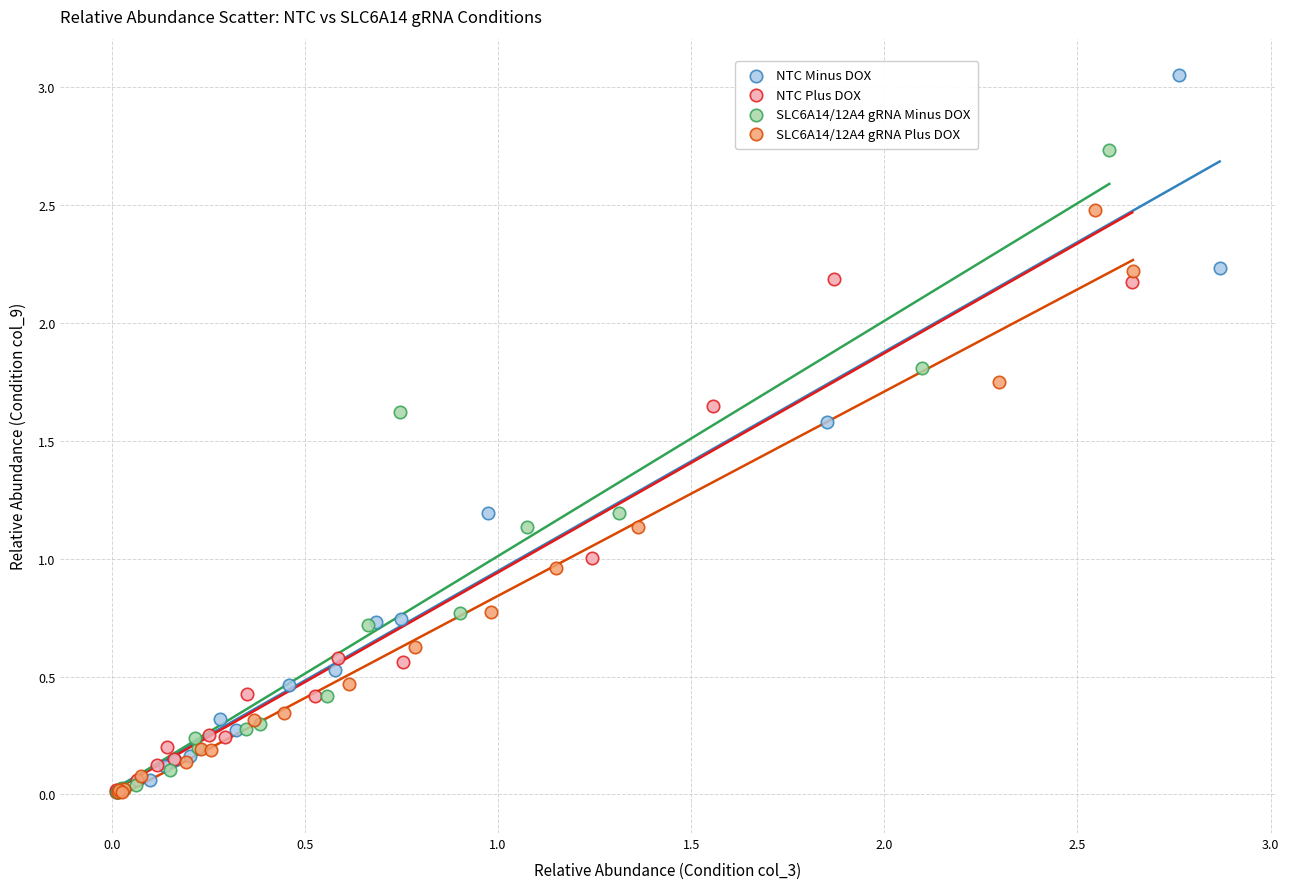

Which series has the largest Y range (max minus min)?

NTC Minus DOX